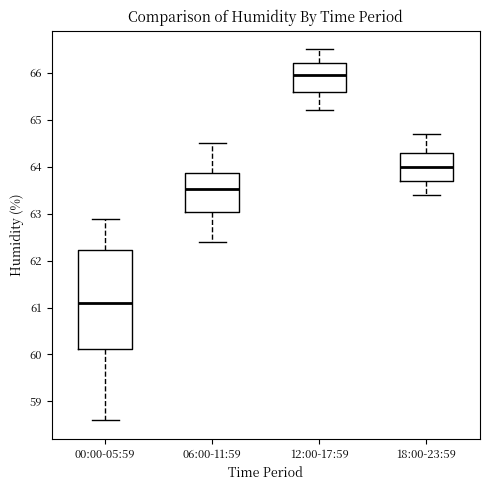

Comparing the boxes themselves (not the whiskers), which one is the tallest?

00:00-05:59